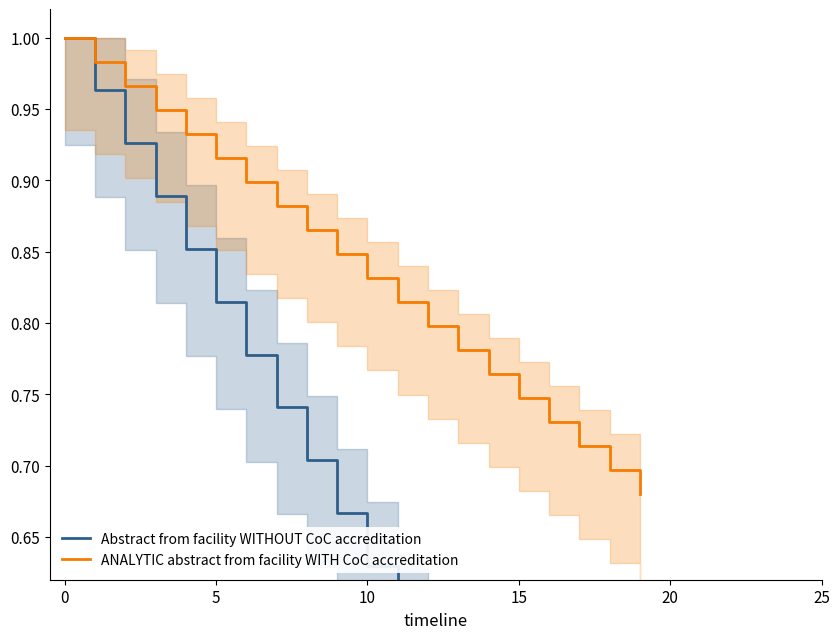

At 7, list the series in order from smallest to largest.

Abstract from facility WITHOUT CoC accreditation, ANALYTIC abstract from facility WITH CoC accreditation